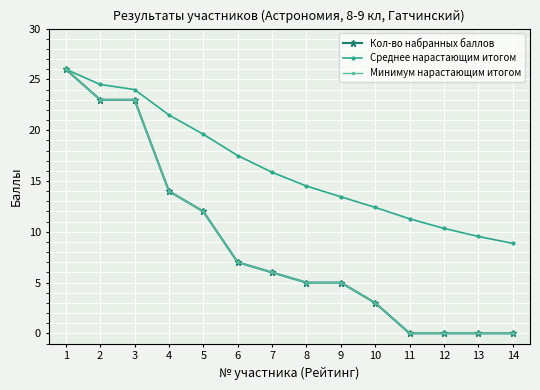

Is this an area chart (filled region under the line)?

No